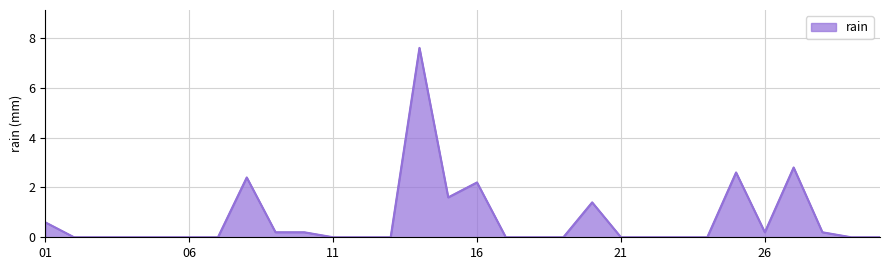

What is the difference between the maximum and minimum values?

7.6